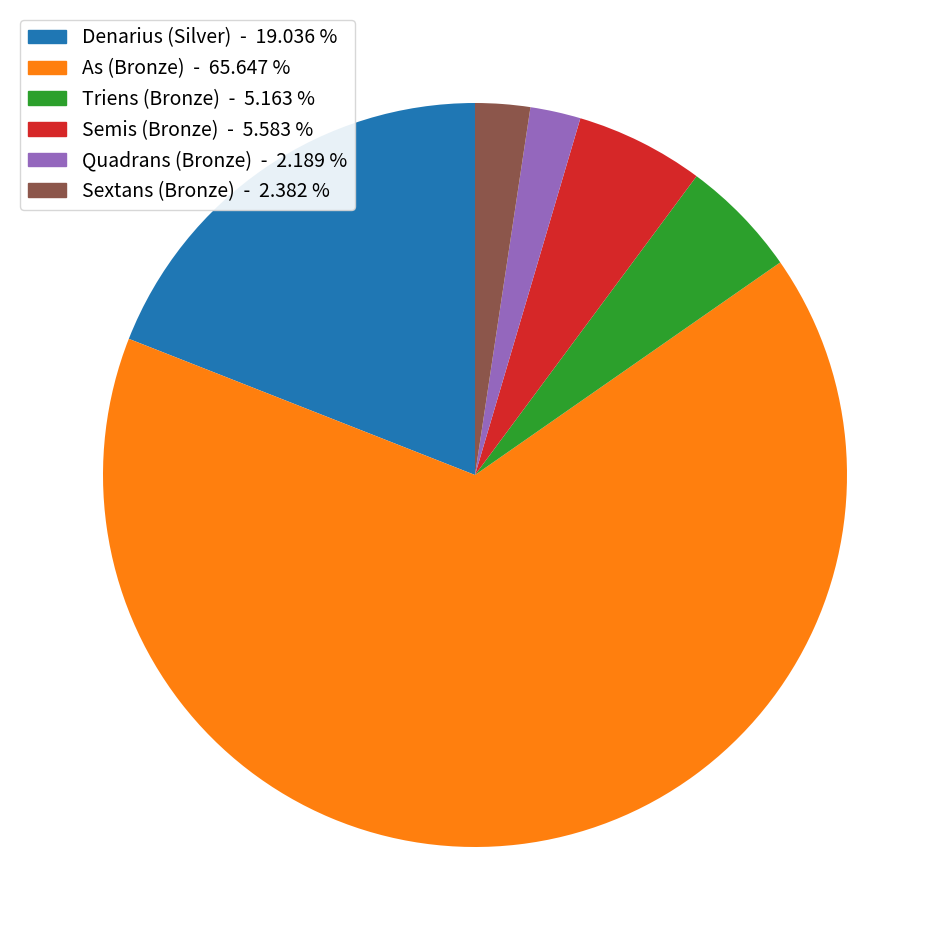

How many slices are in this pie chart?

6